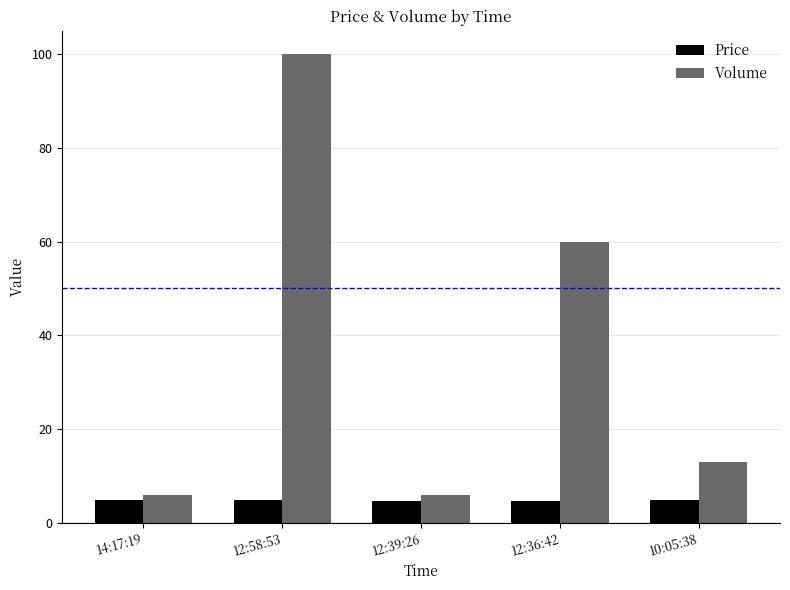

Which series has the widest spread of values?

Volume